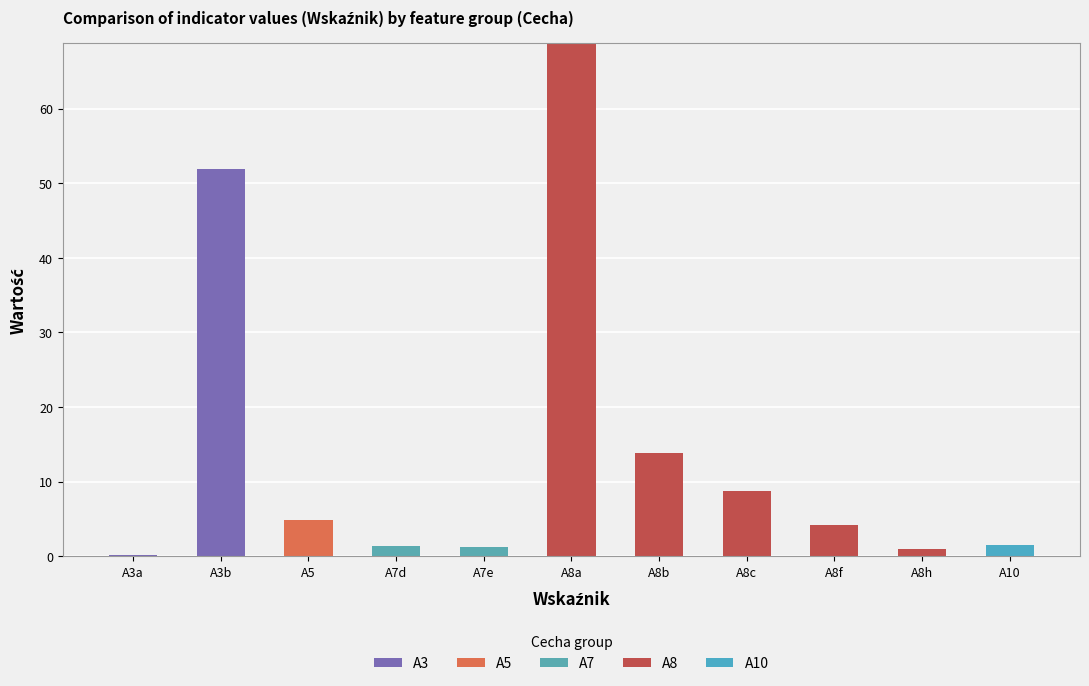

How many categories are shown in the chart?

11